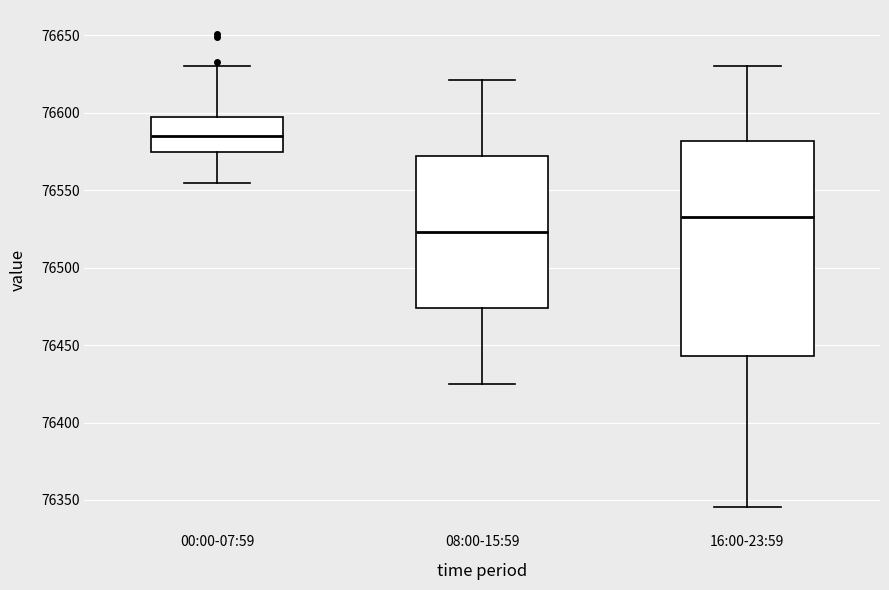

Where is the upper edge of the box for 16:00-23:59 on the y-axis? The values are not printed on the chart, so give them approximately, as read against the axis.

76580